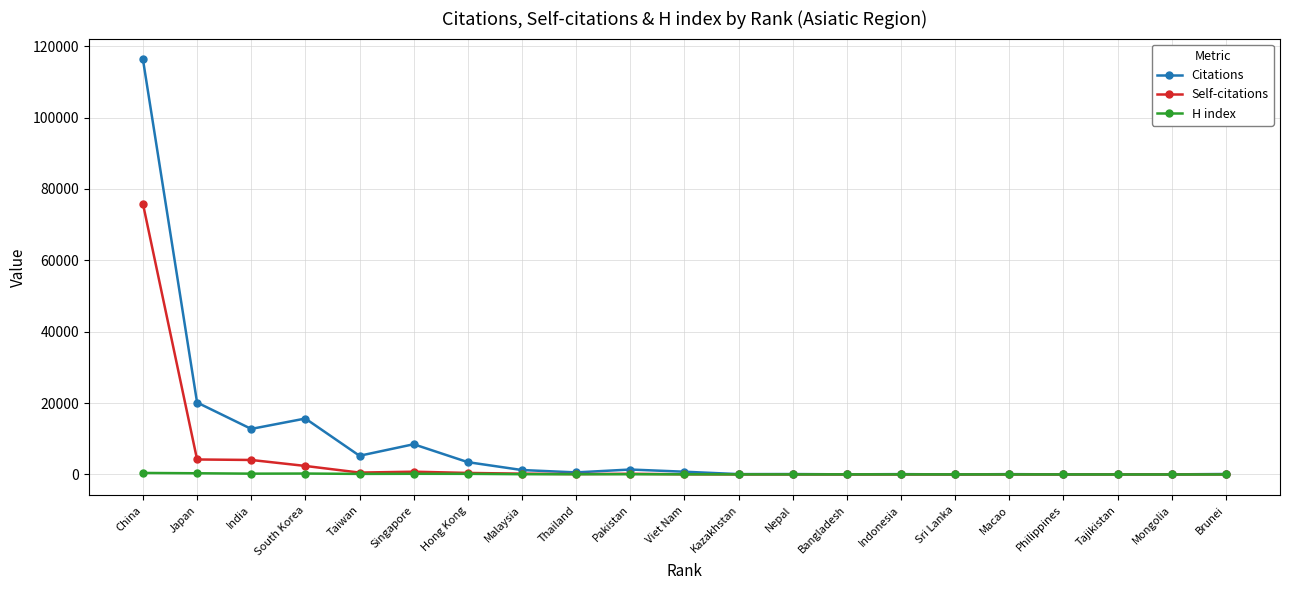

Rank the series by their maximum value, from lowest to highest.

H index, Self-citations, Citations